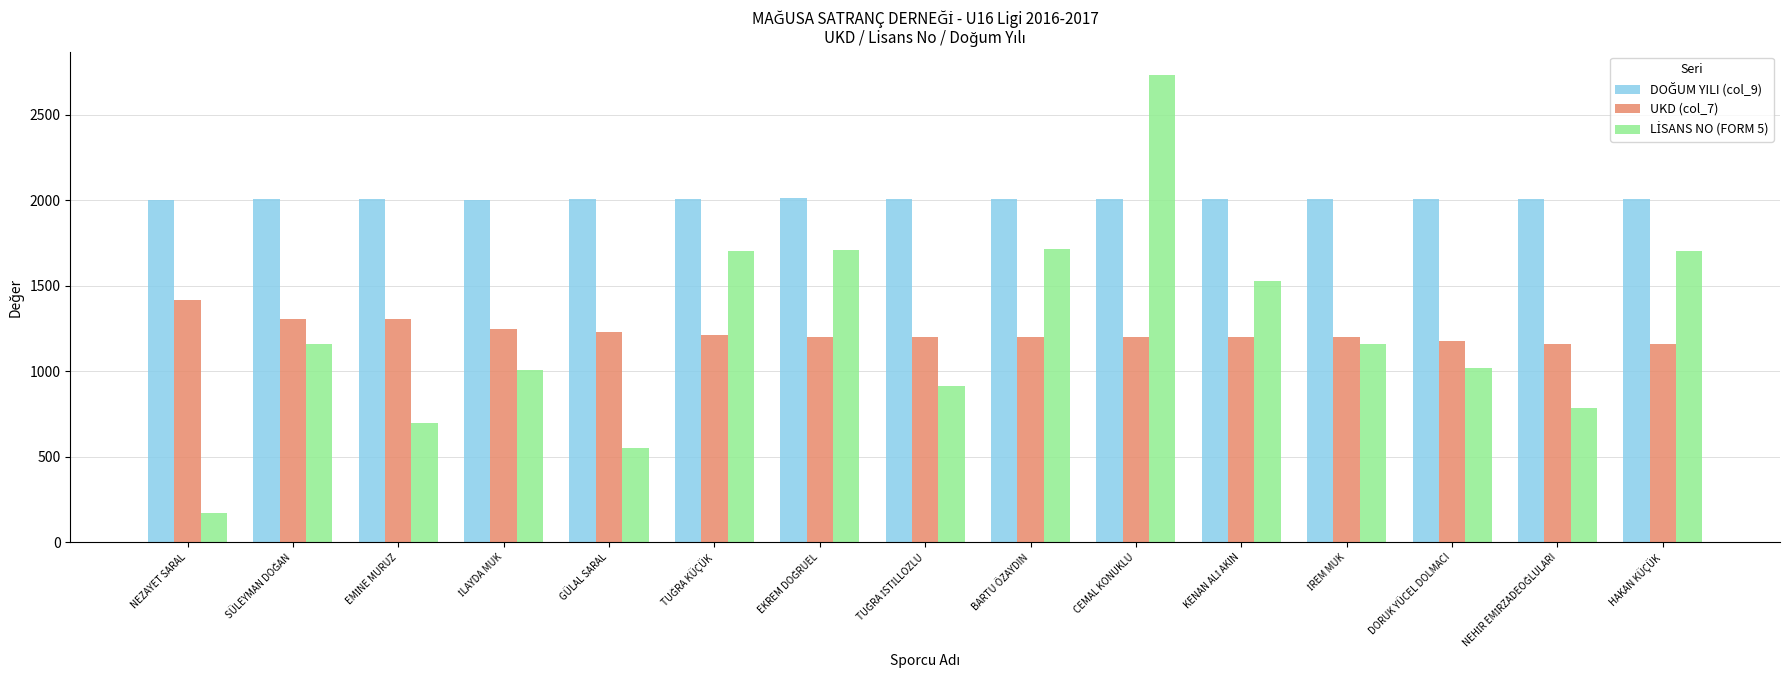

What is the greatest value displayed?

2731